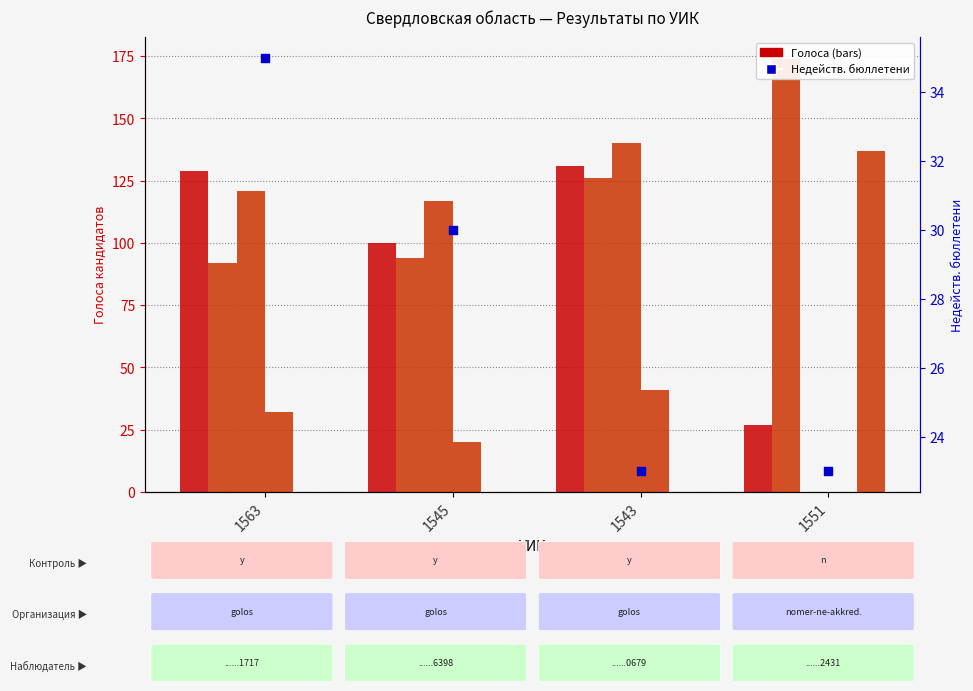

Which series has the widest spread of Y values?

Пустозеров